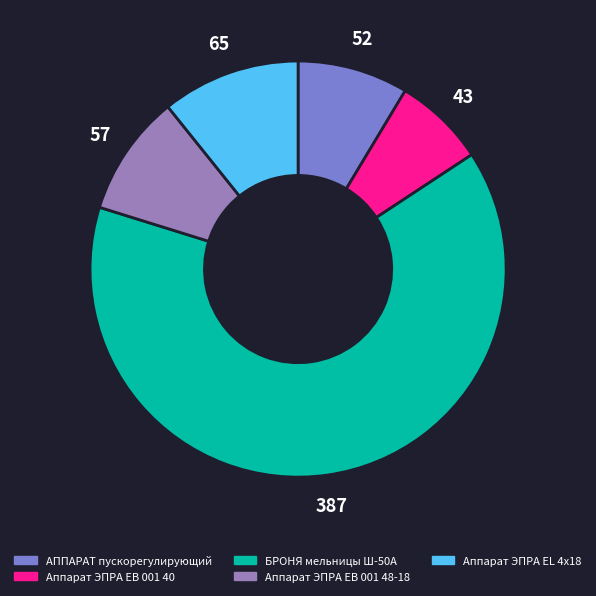

Which slice is the smallest?

Аппарат ЭПРА ЕВ 001 40